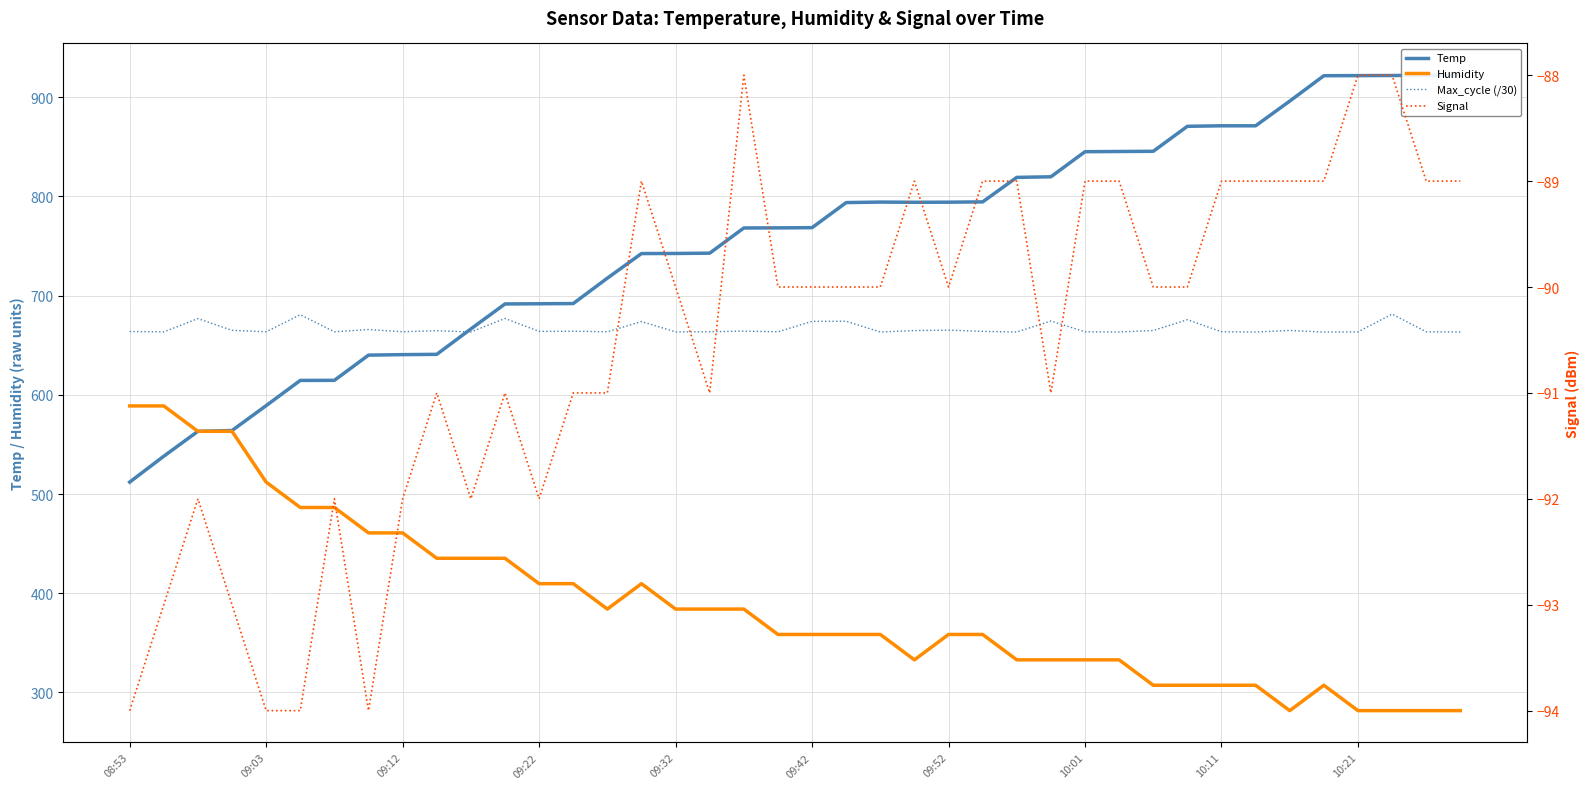

The value of Max_cycle (/30) at 10:01 is 663.5. True or false?

True